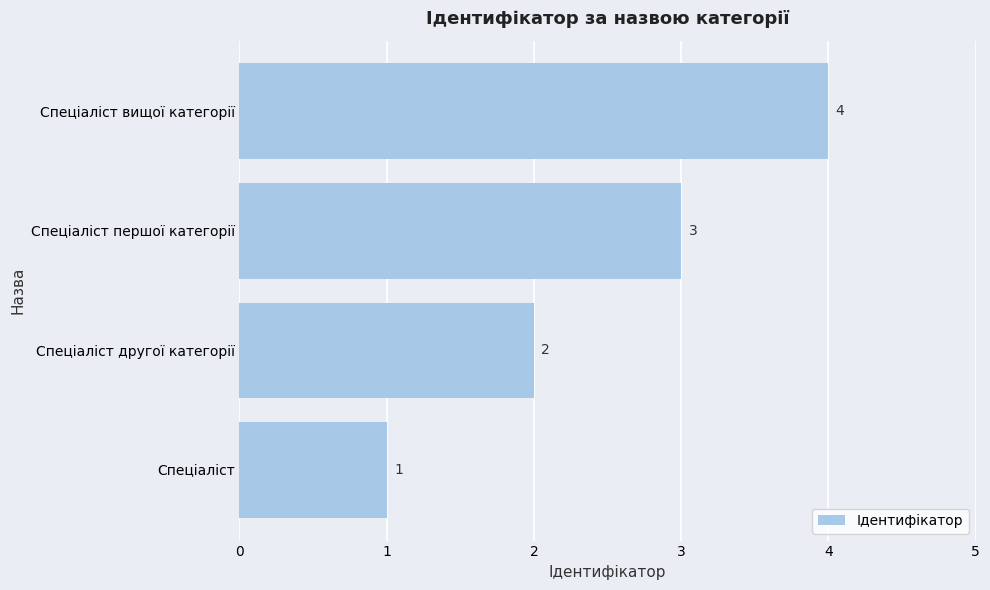

At which label is the value closest to 2?

Спеціаліст другої категорії